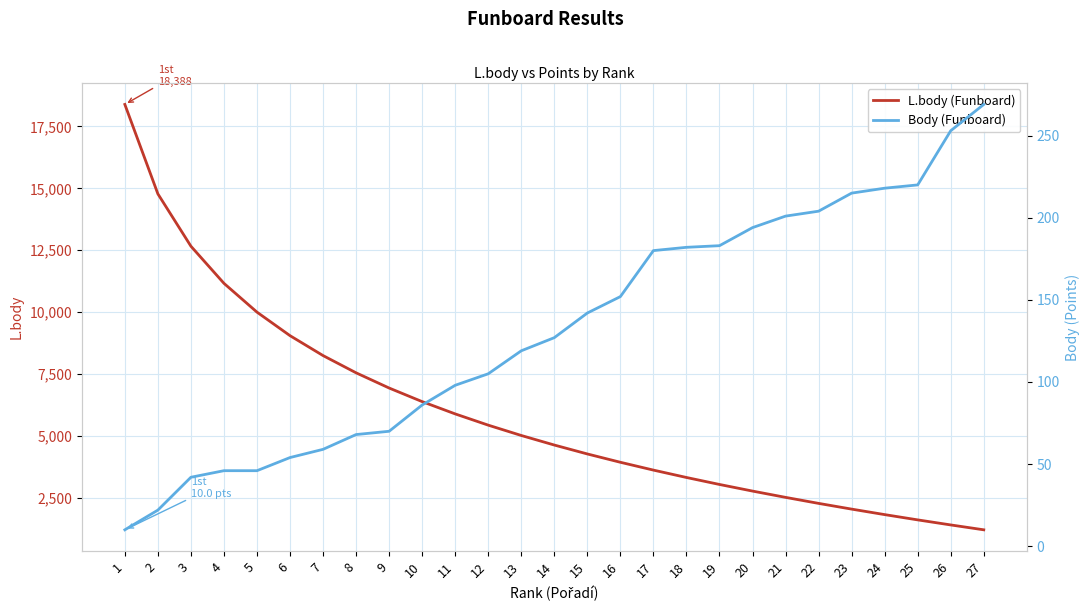

What is the maximum value for L.body (Funboard)?

18388